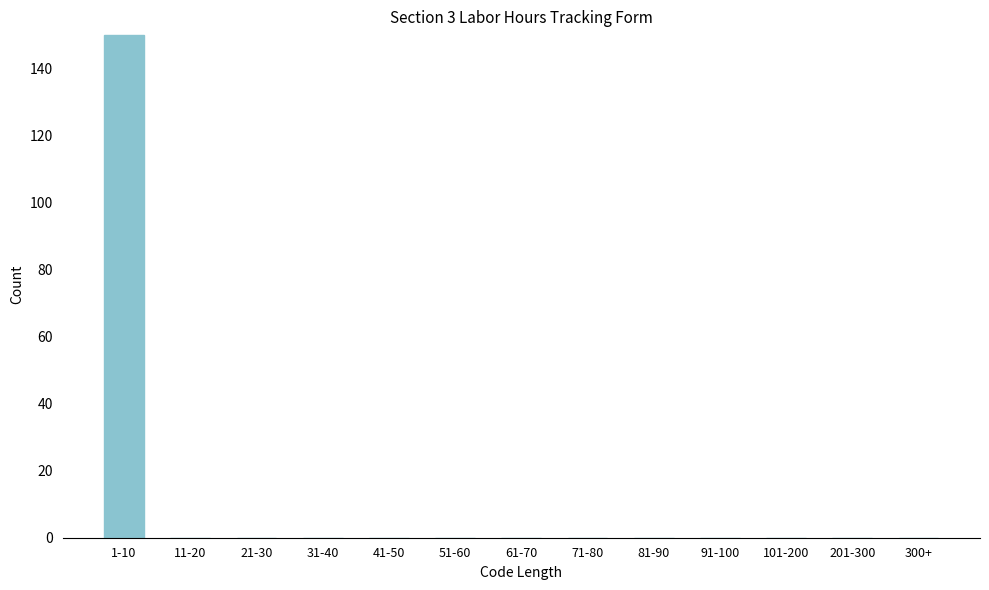

Reading left to right, what are all the values shown in this chart?

1-10=150	11-20=0	21-30=0	31-40=0	41-50=0	51-60=0	61-70=0	71-80=0	81-90=0	91-100=0	101-200=0	201-300=0	300+=0